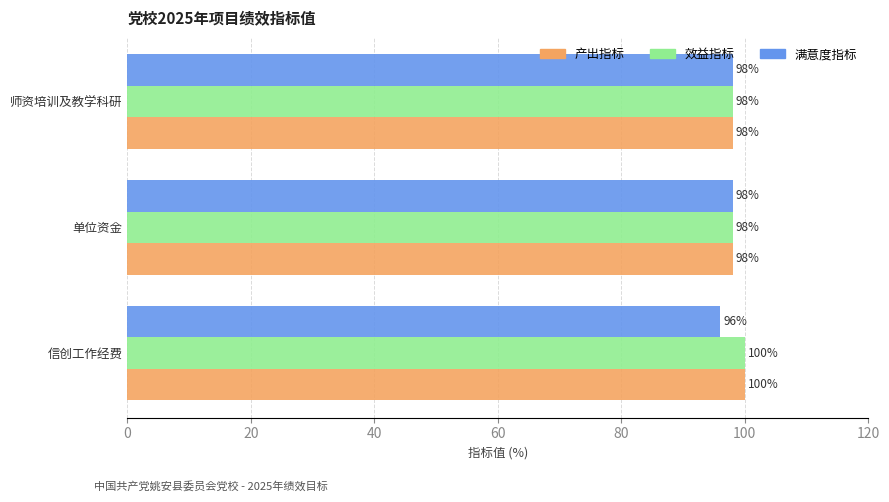

The 产出指标 series shows 98 at 师资培训及教学科研. True or false?

True